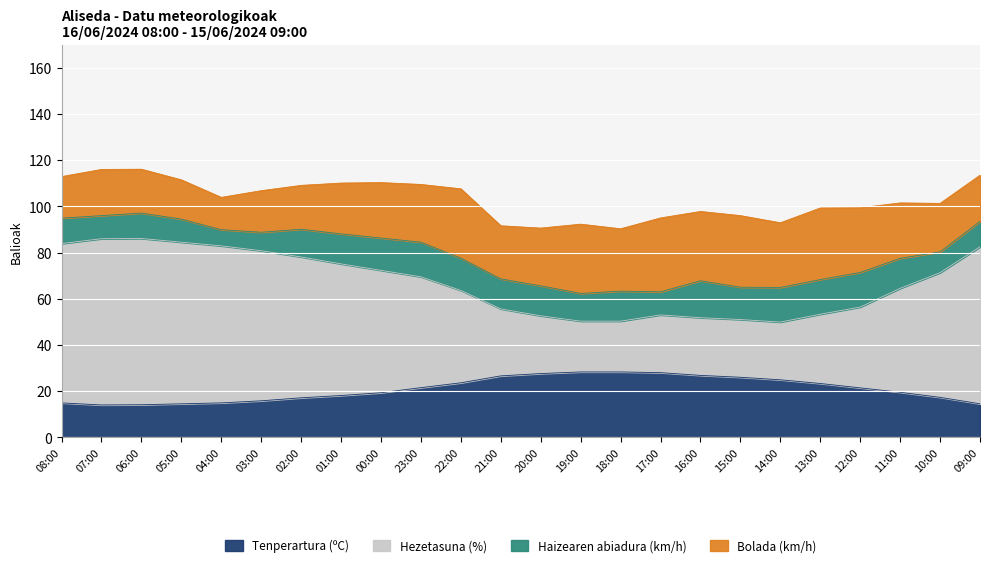

How many data points in Tenperartura (ºC) are less than 21?

12